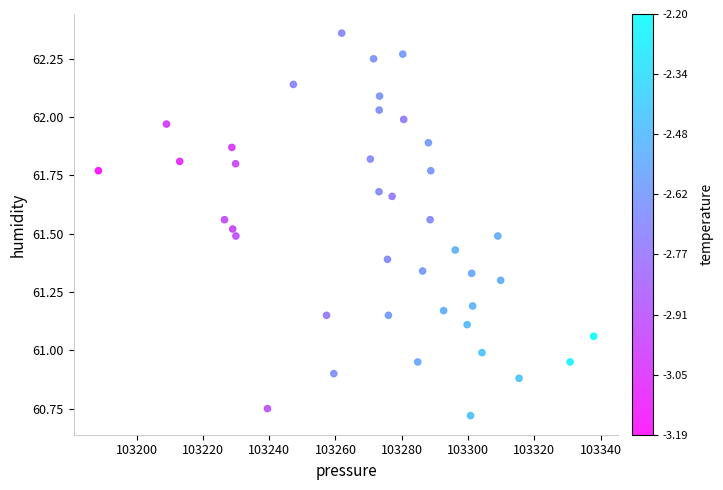

What is the range of Y values (max minus min)?

1.6